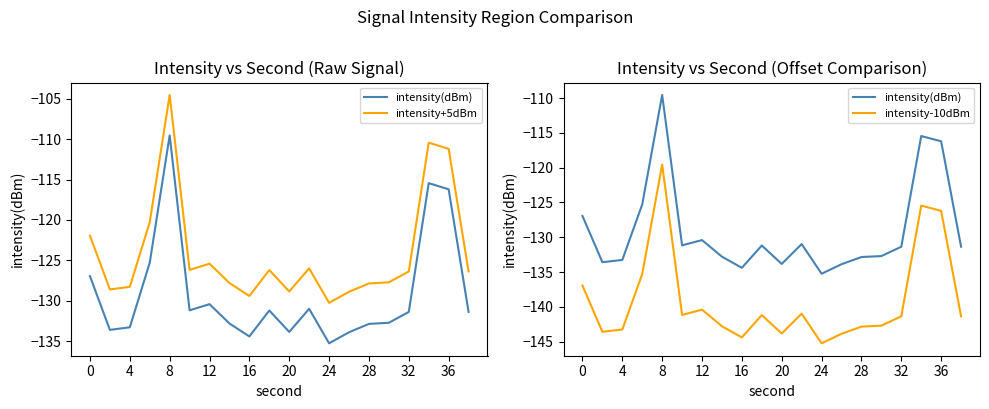

What is the difference between the maximum and minimum values in the intensity-10dBm series?

25.7